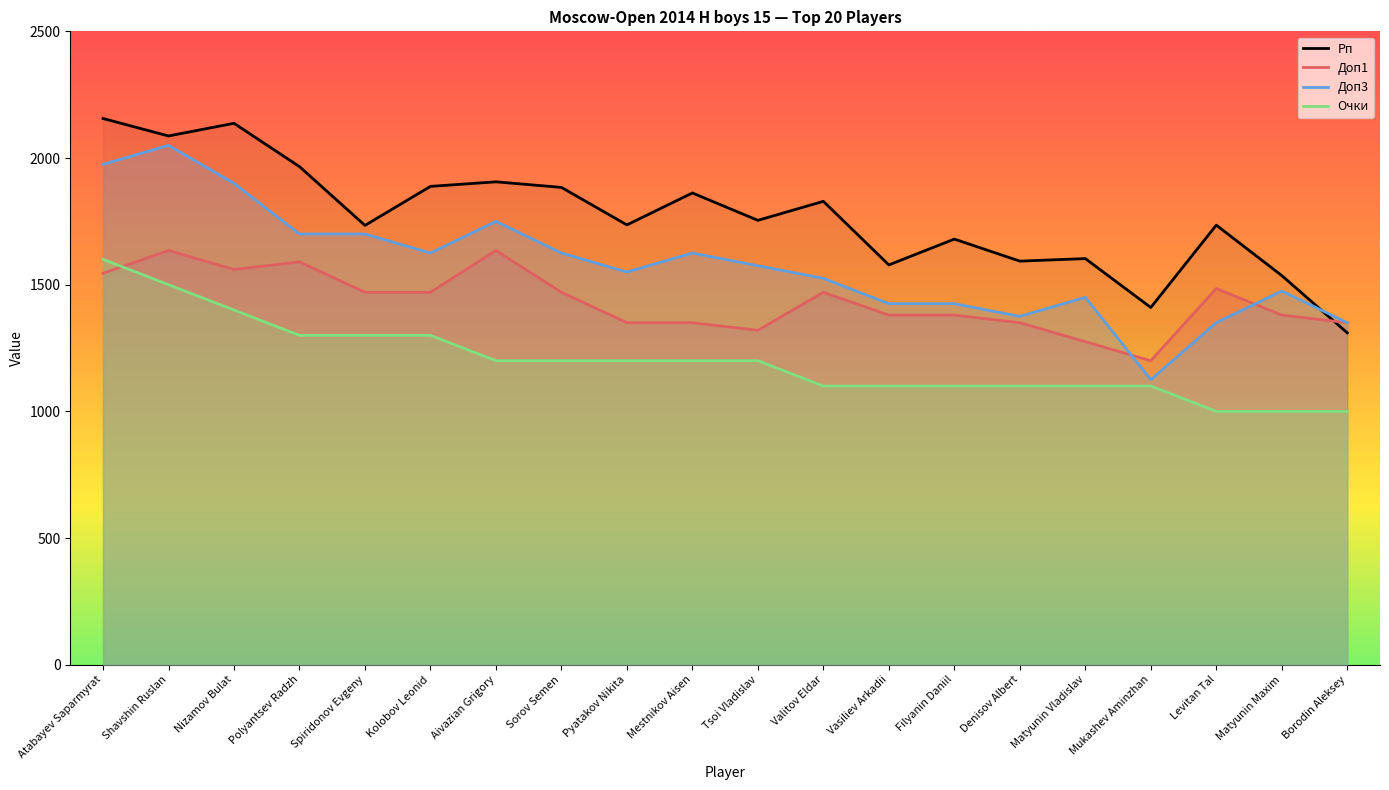

What is the difference between the maximum and minimum values in the Доп1 series?

435